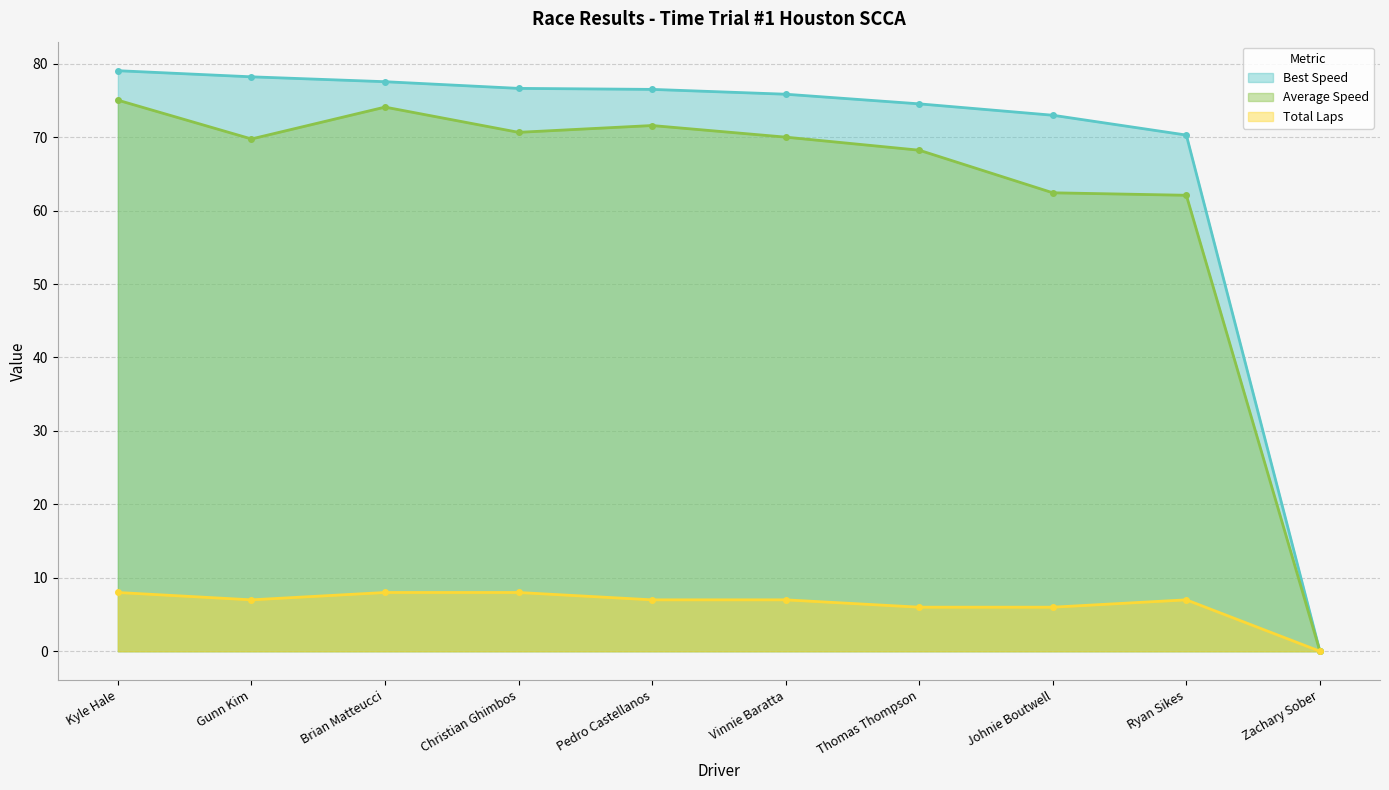

Is it true that Average Speed equals 116.7 at Christian Ghimbos?

False